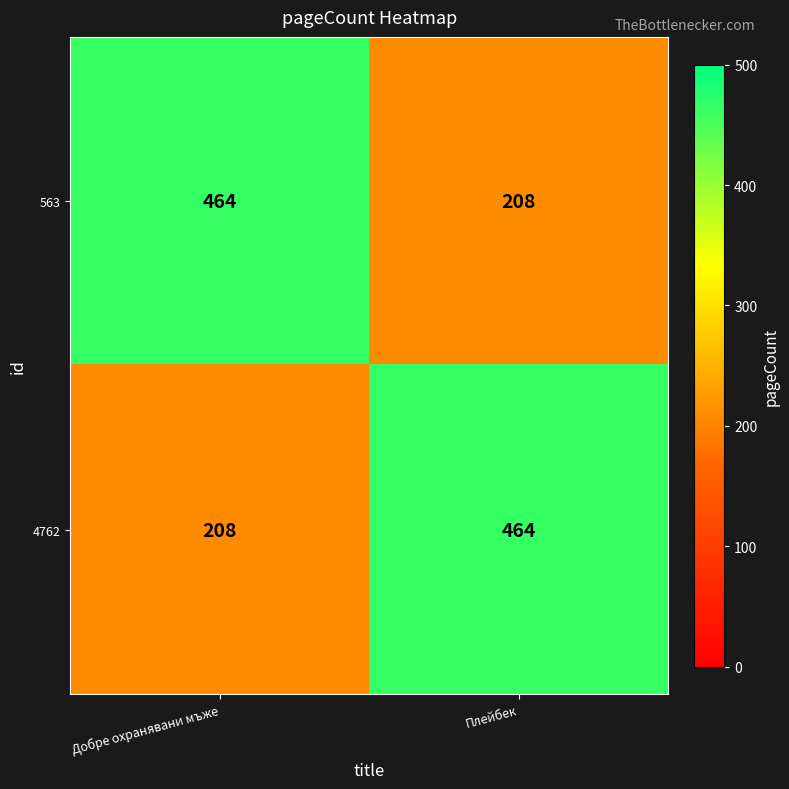

What is the greatest value displayed?

464